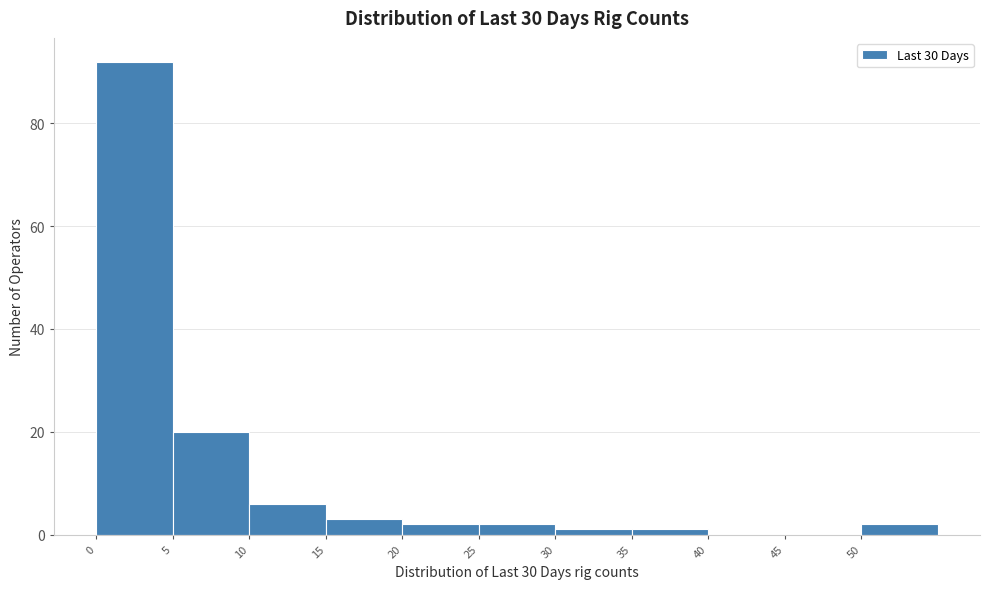

How tall is the bar that spans 5 to 10 on the x-axis? The values are not printed on the chart, so give them approximately, as read against the axis.

20